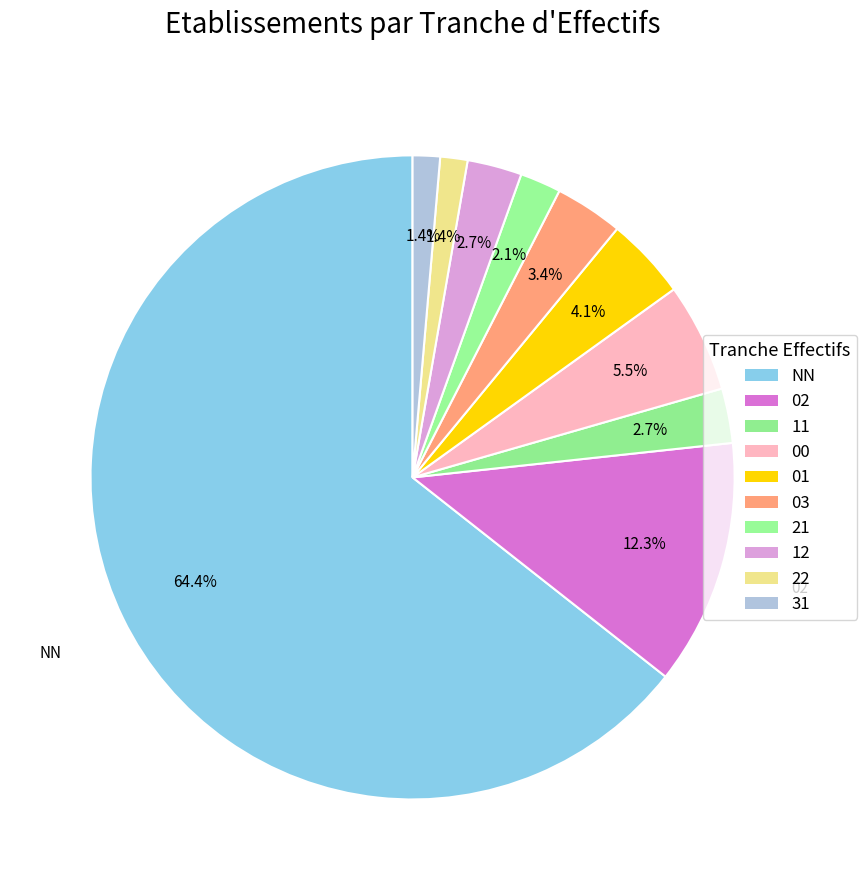

Between 22 and 12, which is larger?

12